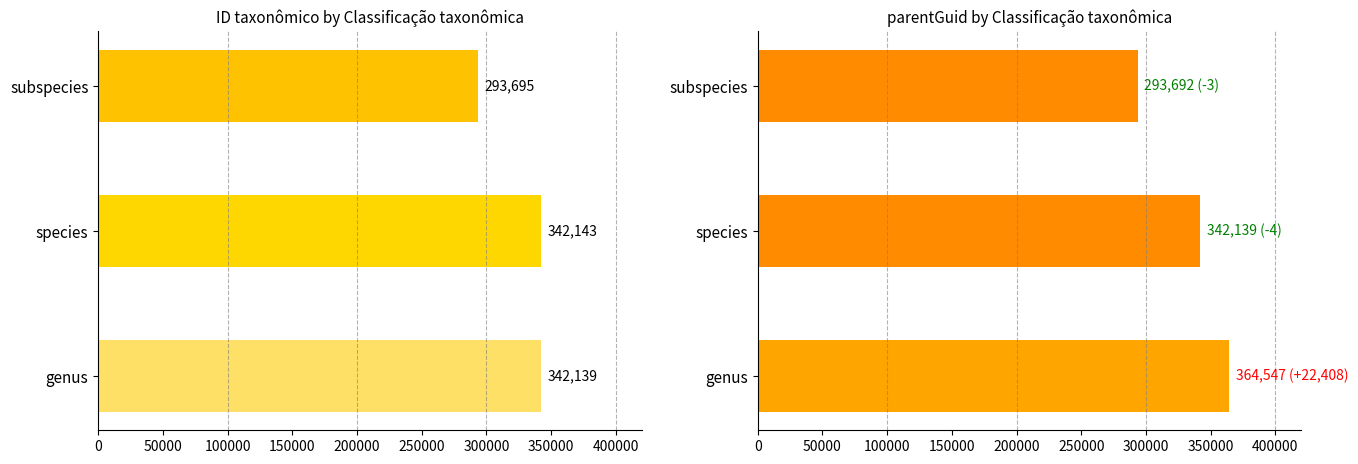

List the series in order of their peak value, lowest first.

ID taxonômico, parentGuid